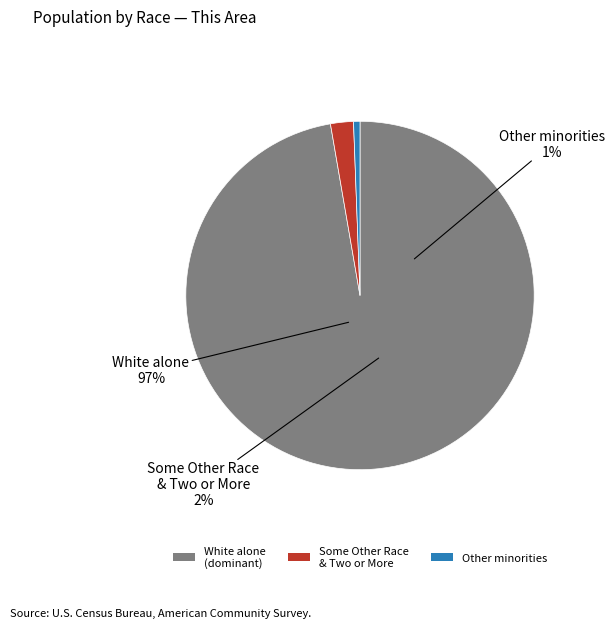

What is the largest slice in the pie chart?

White alone